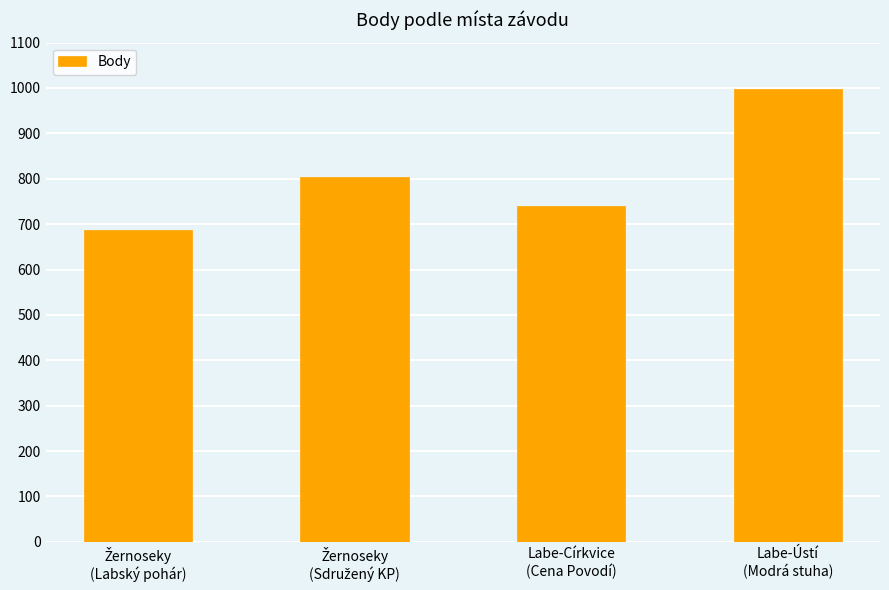

How many data points are less than 804?

2